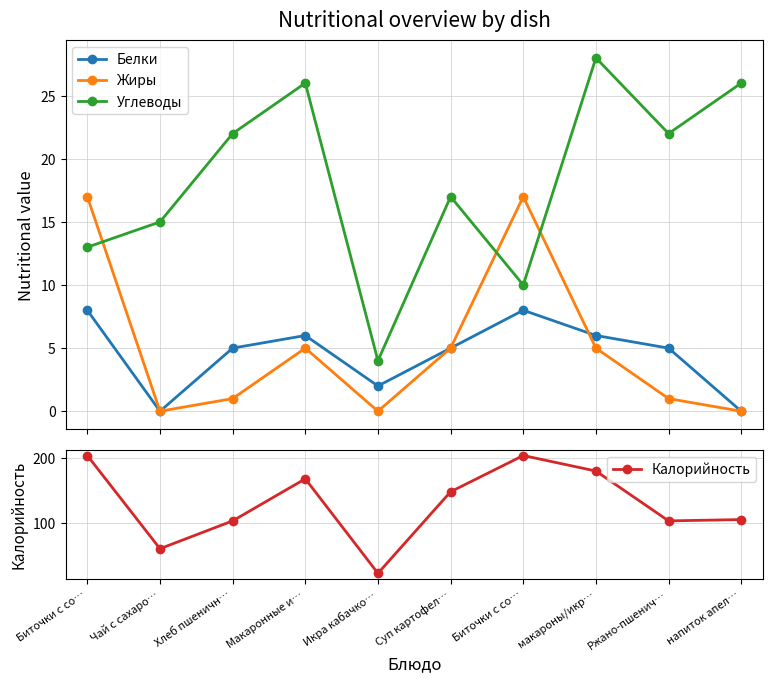

In Калорийность, how many points are higher than both neighbors (excluding endpoints)?

2